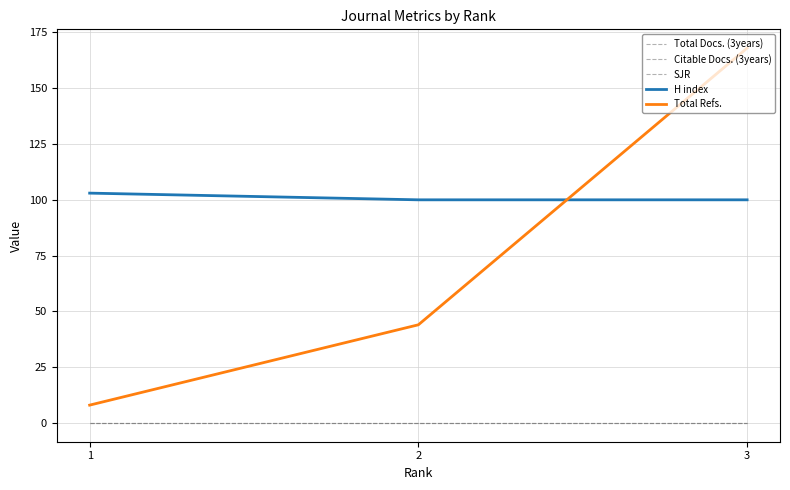

At which category is the sum across all series the highest?

3